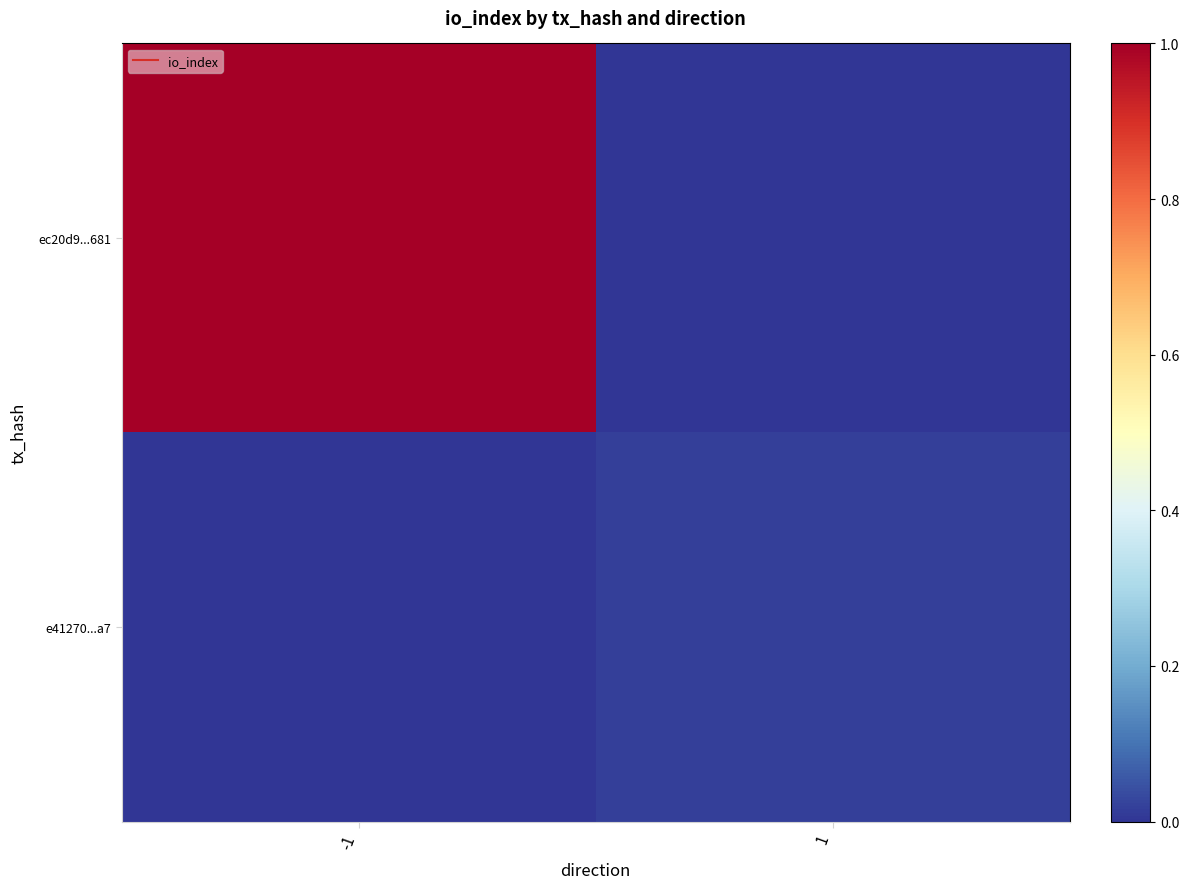

Which label corresponds to the largest value in the chart?

-1